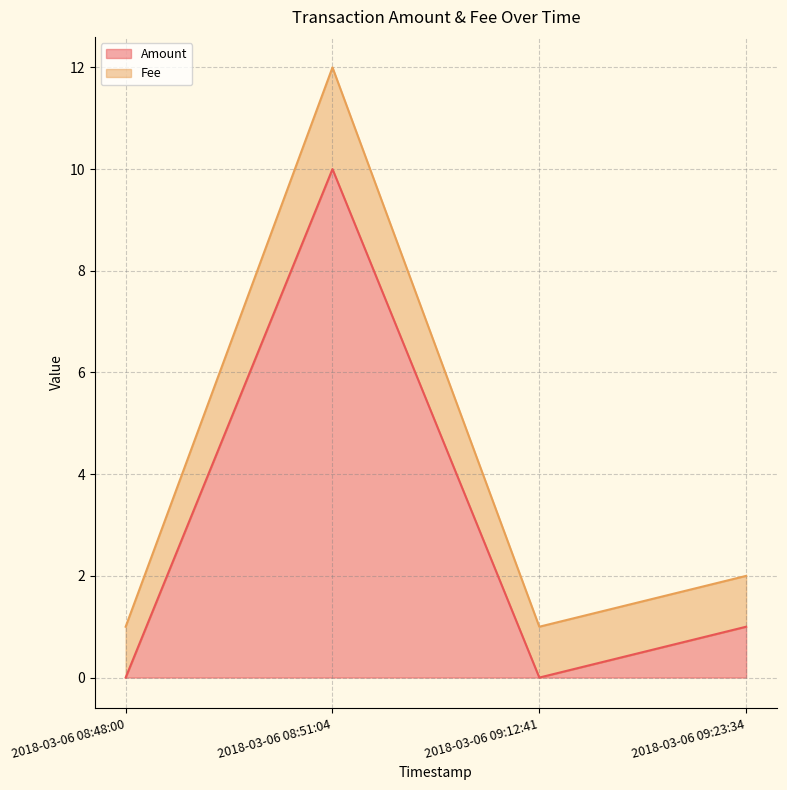

True or false: Amount and Fee intersect in this chart.

False